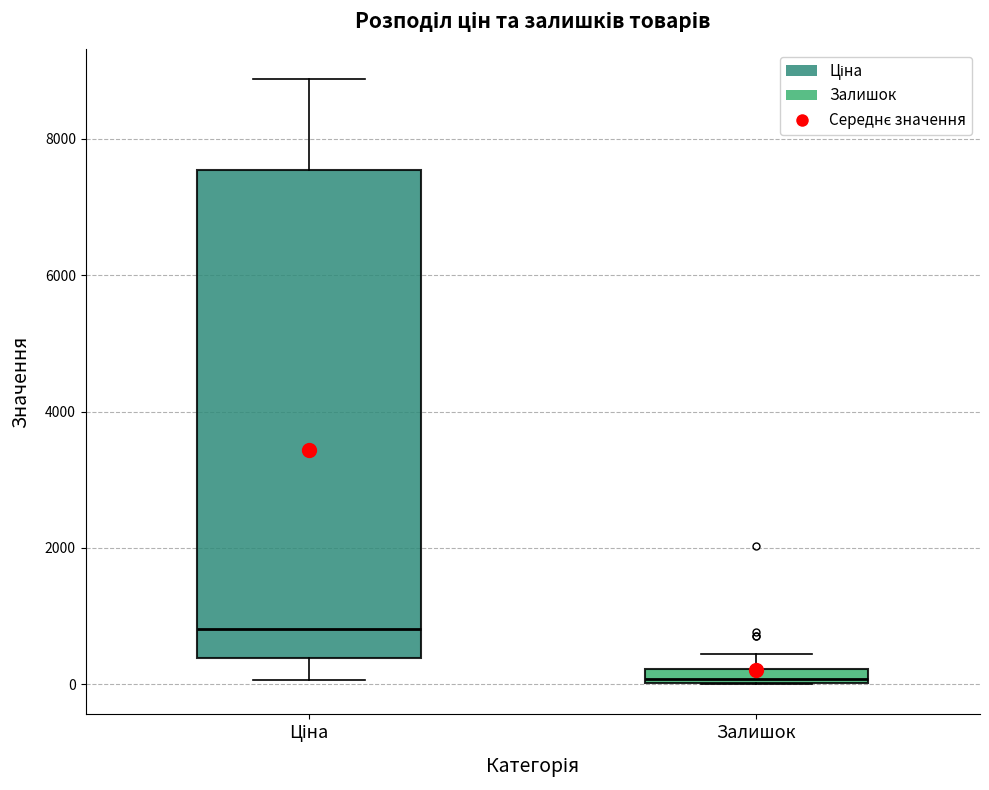

Which box has the lowest median line?

Залишок